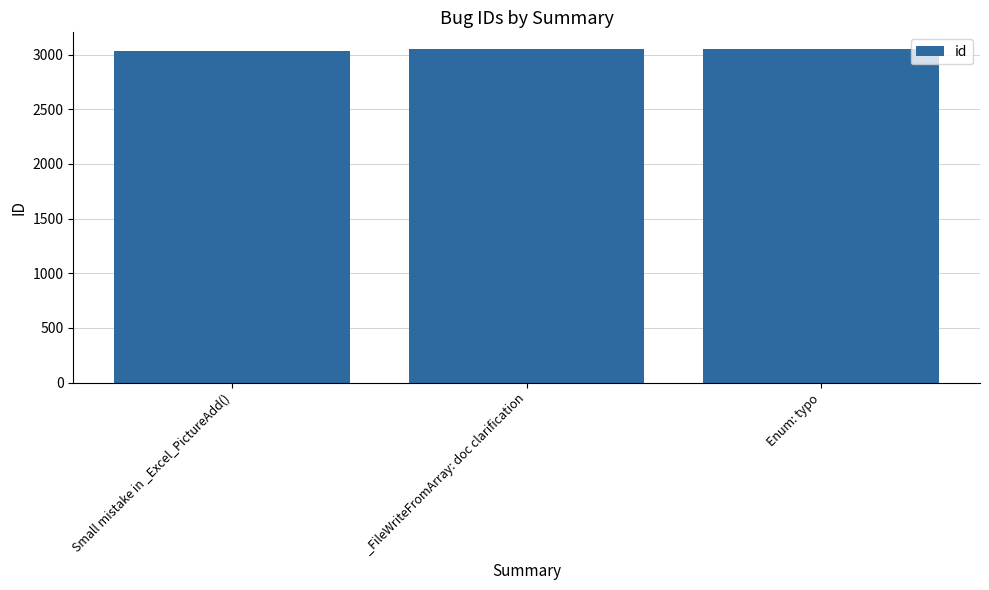

The chart shows a value of 1525 at Enum: typo. True or false?

False